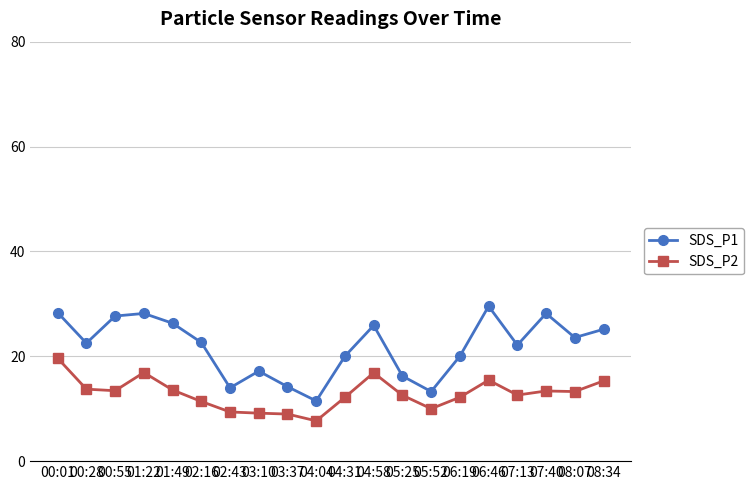

The SDS_P1 series shows 18.9 at 06:46. True or false?

False